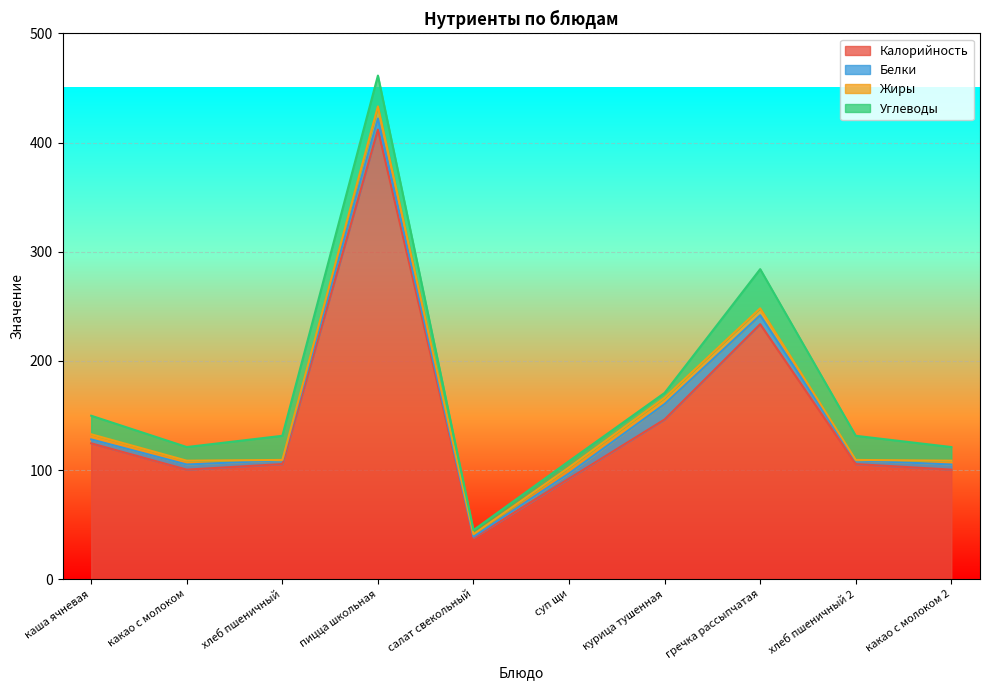

What is the smallest value displayed?

0.4